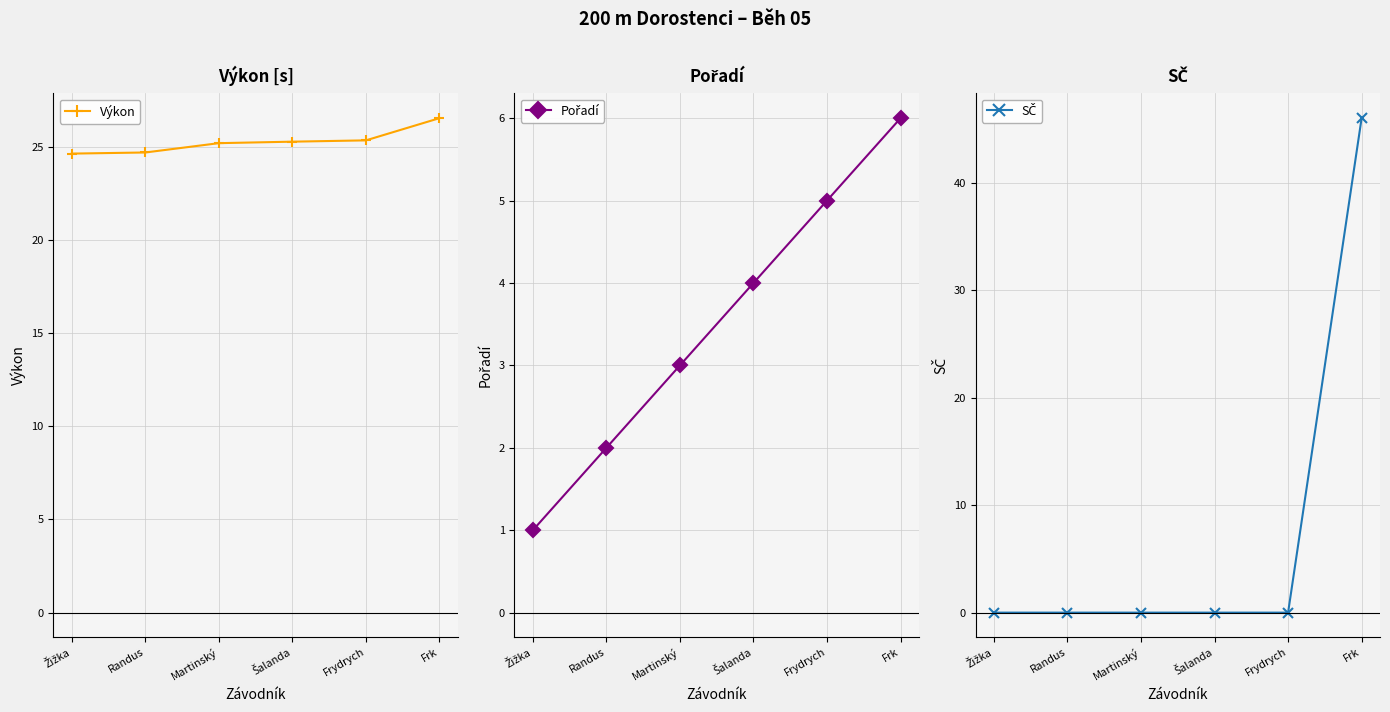

Where does the Pořadí series first go above 4?

Frydrych